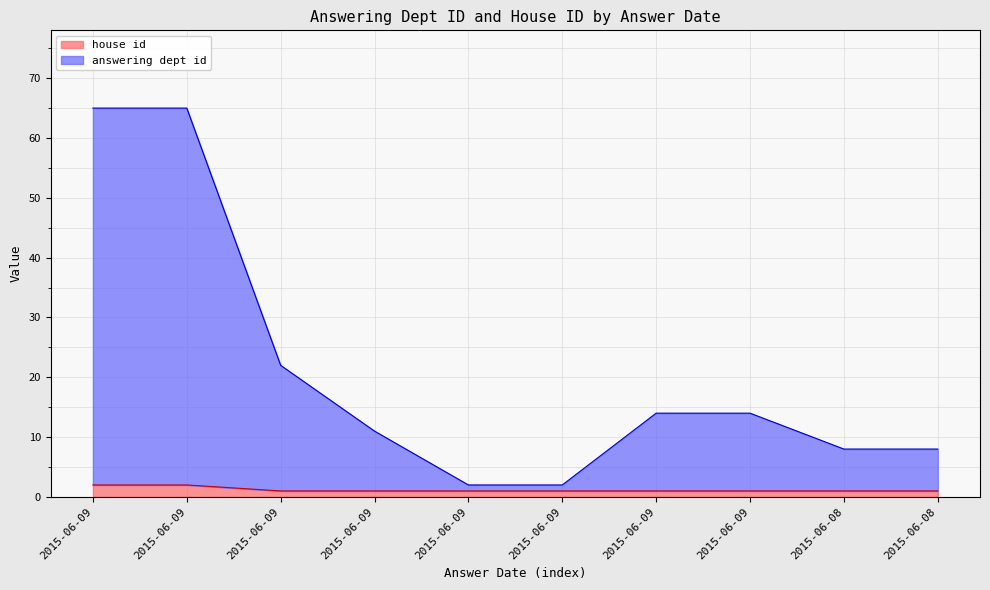

Is it true that house id equals 0 at 2015-06-09?

False